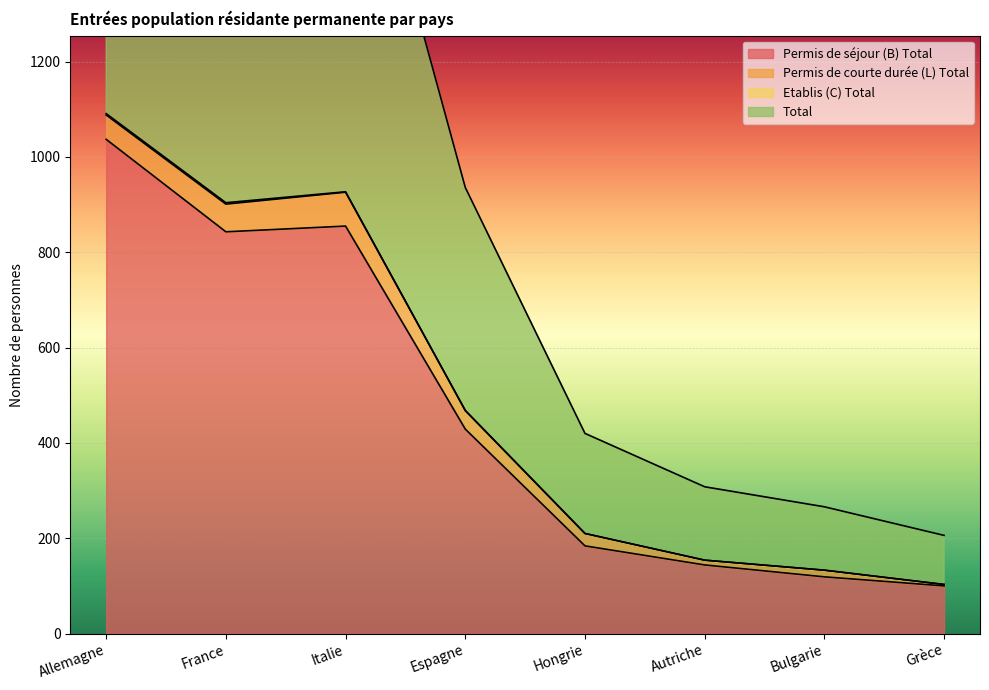

In Permis de séjour (B) Total, how many points are higher than both neighbors (excluding endpoints)?

1